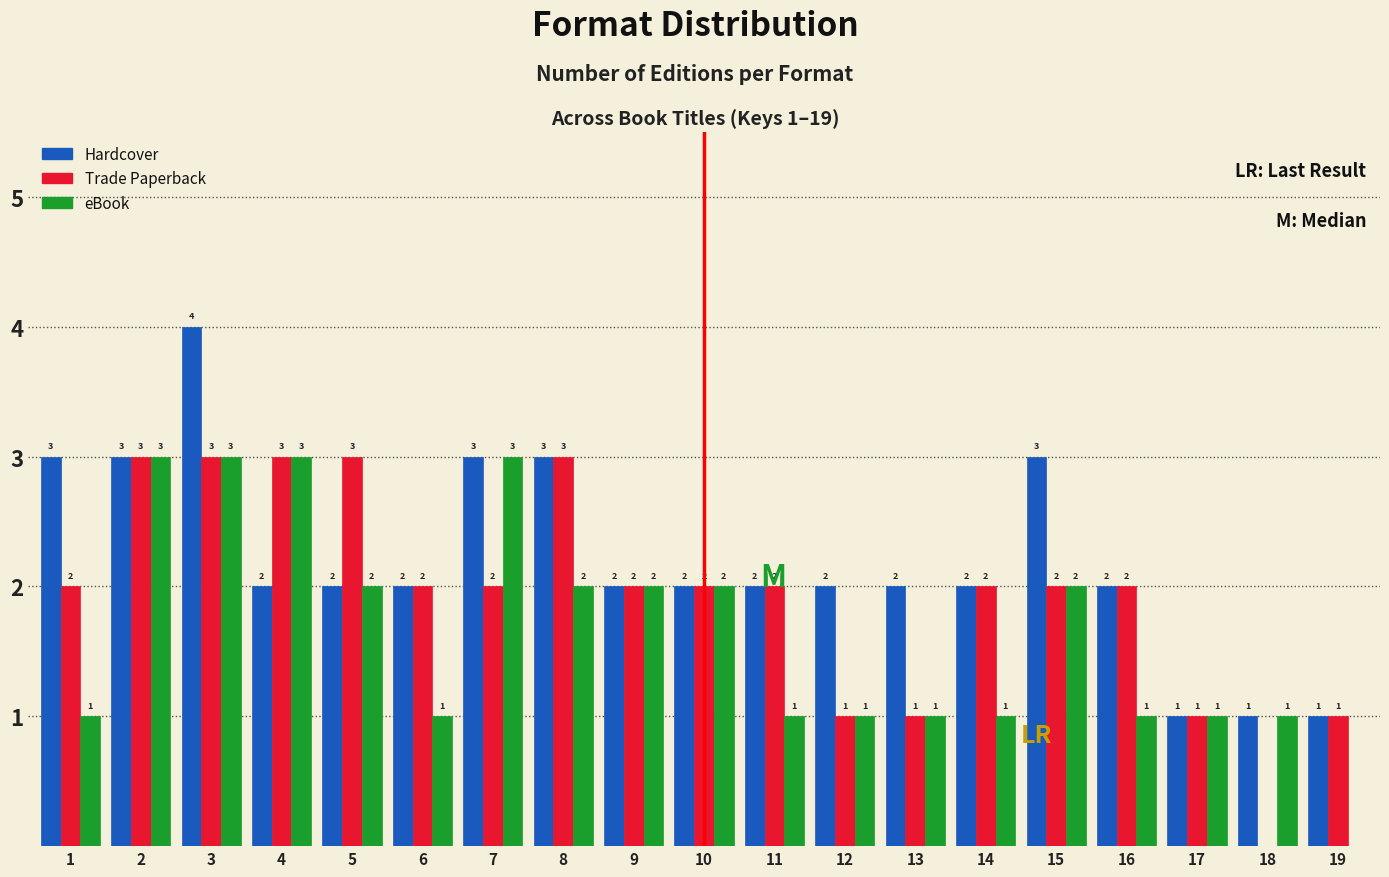

Reading left to right, list all the values displayed in this chart.

Hardcover: 1=3	2=3	3=4	4=2	5=2	6=2	7=3	8=3	9=2	10=2	11=2	12=2	13=2	14=2	15=3	16=2	17=1	18=1	19=1
Trade Paperback: 1=2	2=3	3=3	4=3	5=3	6=2	7=2	8=3	9=2	10=2	11=2	12=1	13=1	14=2	15=2	16=2	17=1	18=0	19=1
eBook: 1=1	2=3	3=3	4=3	5=2	6=1	7=3	8=2	9=2	10=2	11=1	12=1	13=1	14=1	15=2	16=1	17=1	18=1	19=0